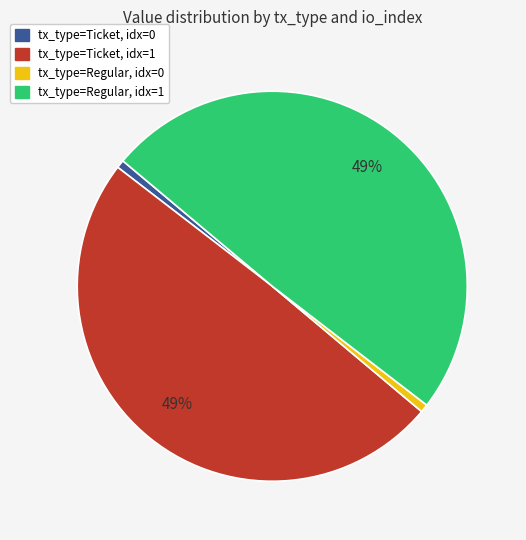

Combined, do tx_type=Regular, idx=1 and tx_type=Ticket, idx=1 account for over 50%?

Yes